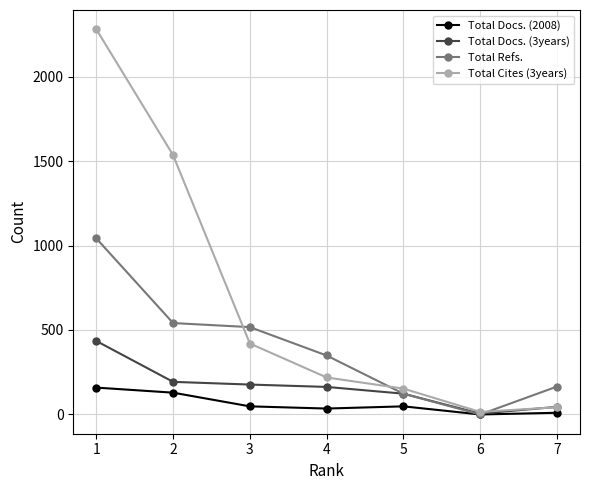

Which category has the highest value in the Total Docs. (3years) series?

1